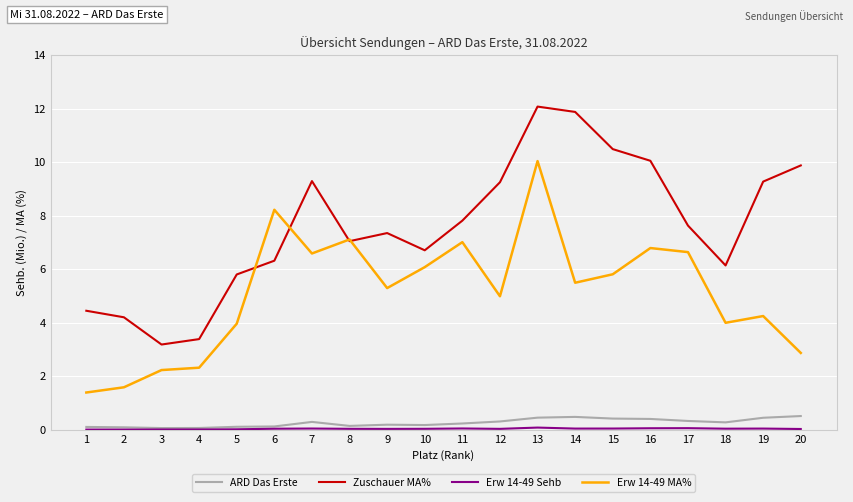

Is it true that ARD Das Erste equals 0.1 at 4?

True